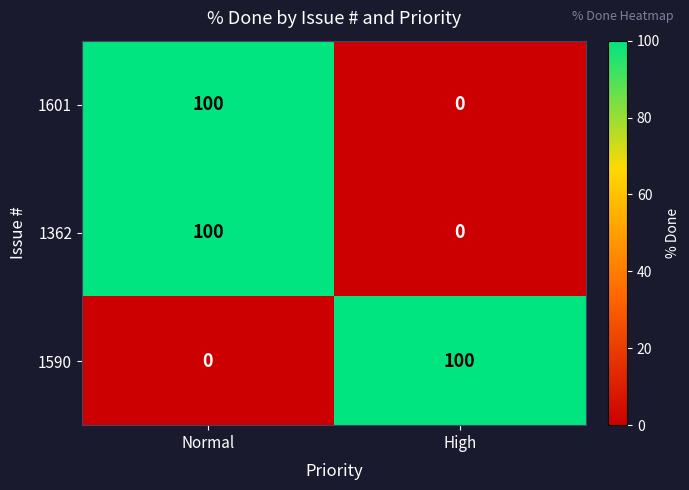

Which category has the lowest value in the 1362 series?

High